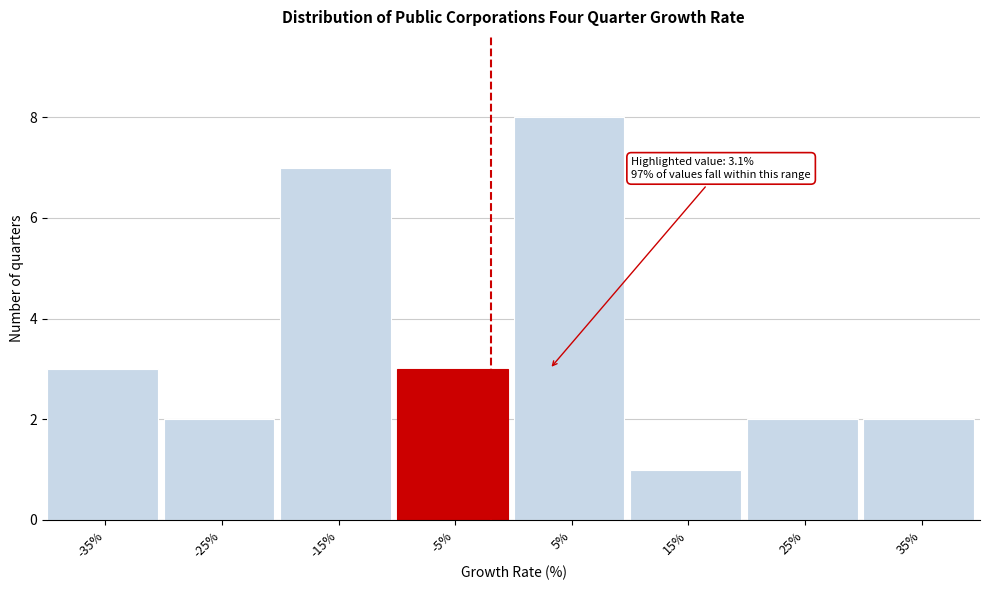

Reading right to left, transcribe all the data shown in this chart.

35%=2	25%=2	15%=1	5%=8	-5%=3	-15%=7	-25%=2	-35%=3